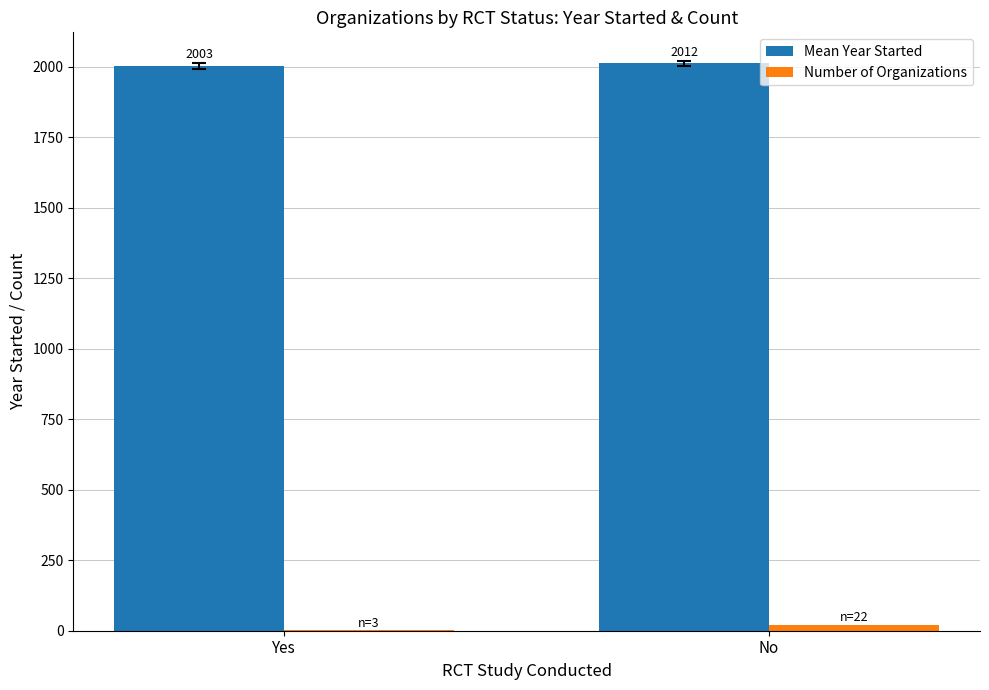

Is it true that Mean Year Started equals 3192.5 at Yes?

False